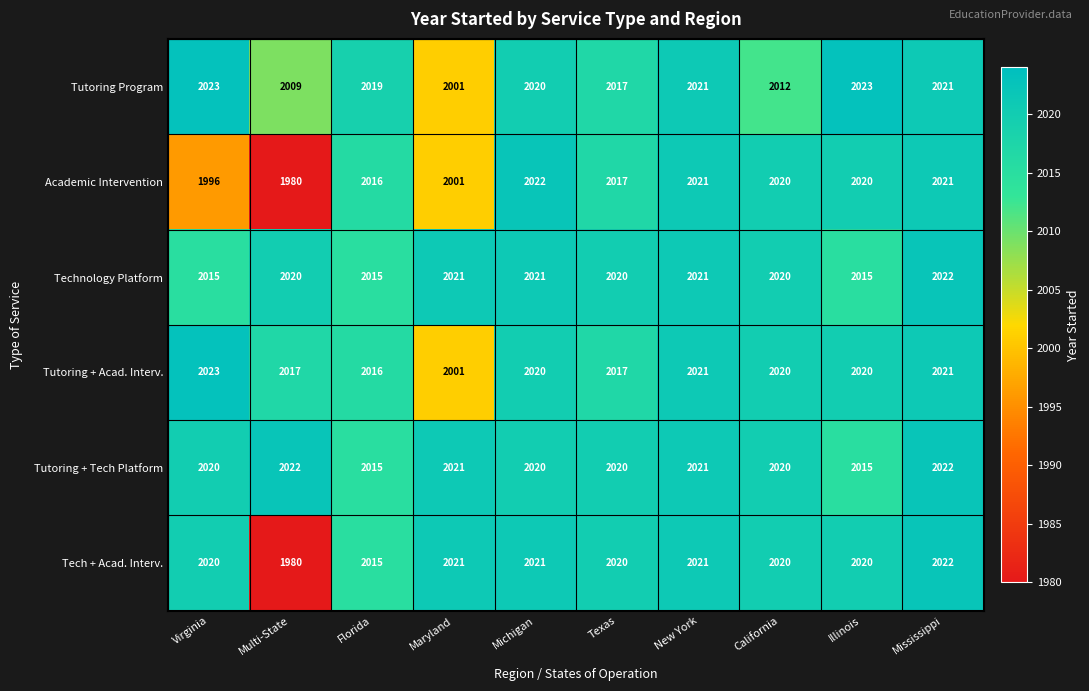

What is the spread (max minus min) of values at Illinois?

8